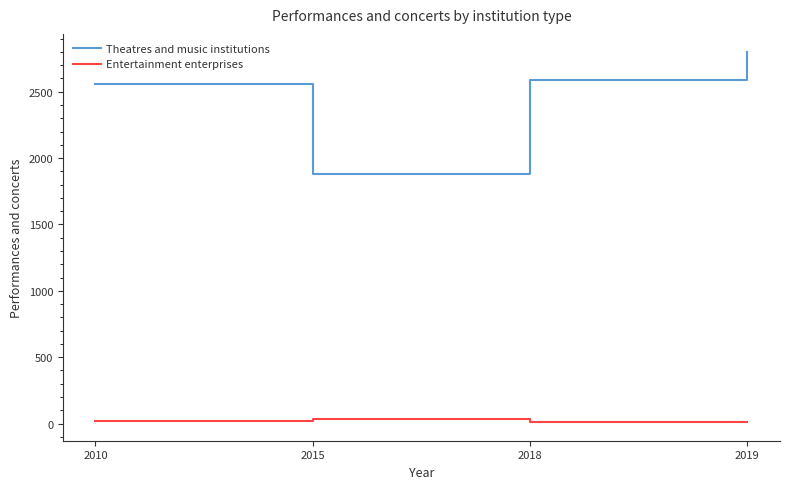

Does the chart display data point markers on the line(s)?

No